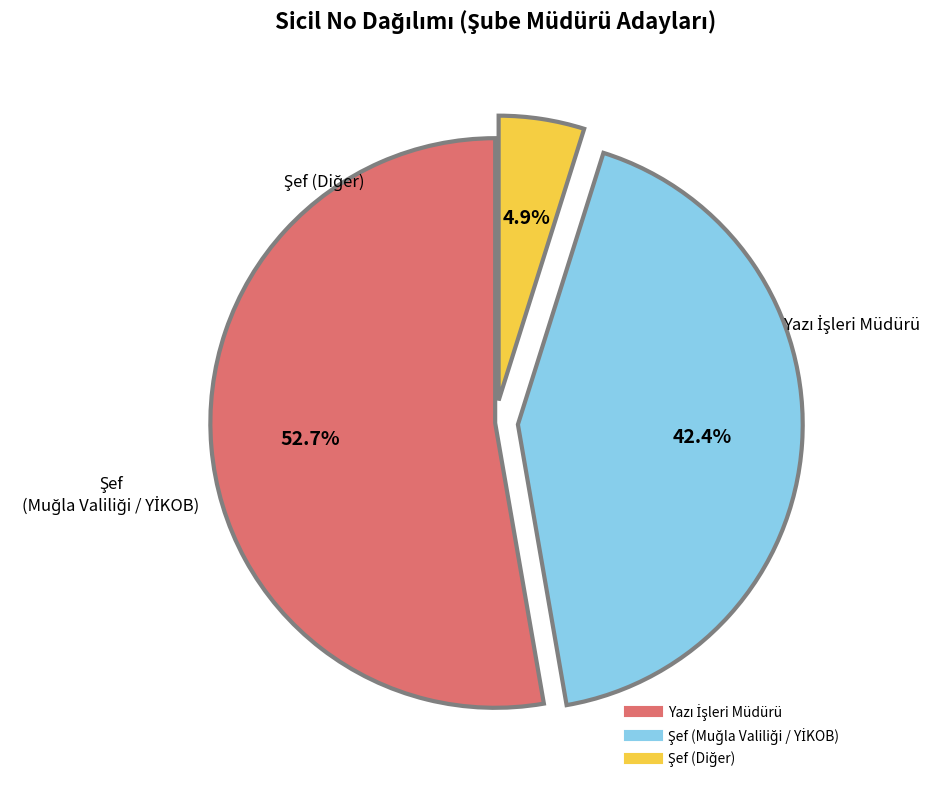

Is there a majority slice in this chart?

Yes